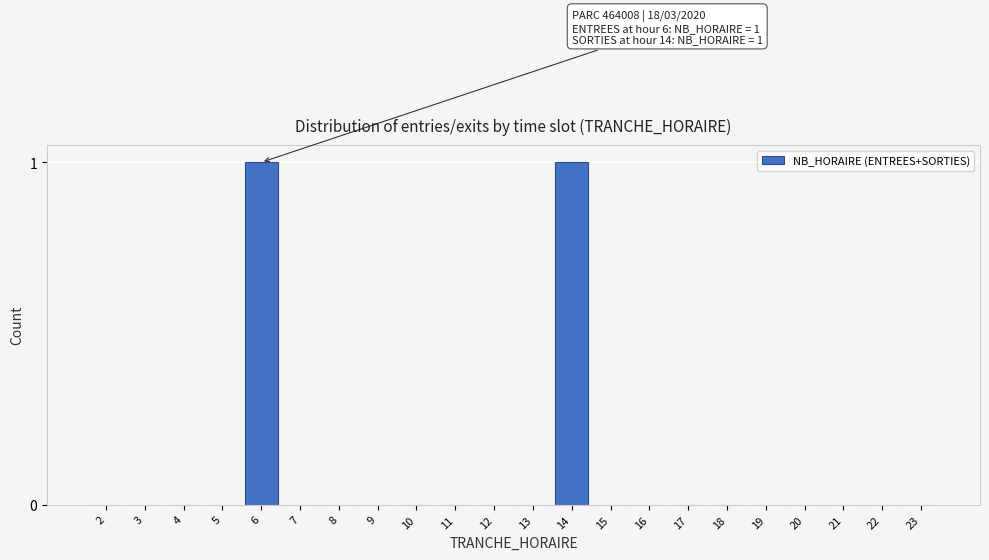

Reading right to left, what are all the values shown in this chart?

23=0	22=0	21=0	20=0	19=0	18=0	17=0	16=0	15=0	14=1	13=0	12=0	11=0	10=0	9=0	8=0	7=0	6=1	5=0	4=0	3=0	2=0